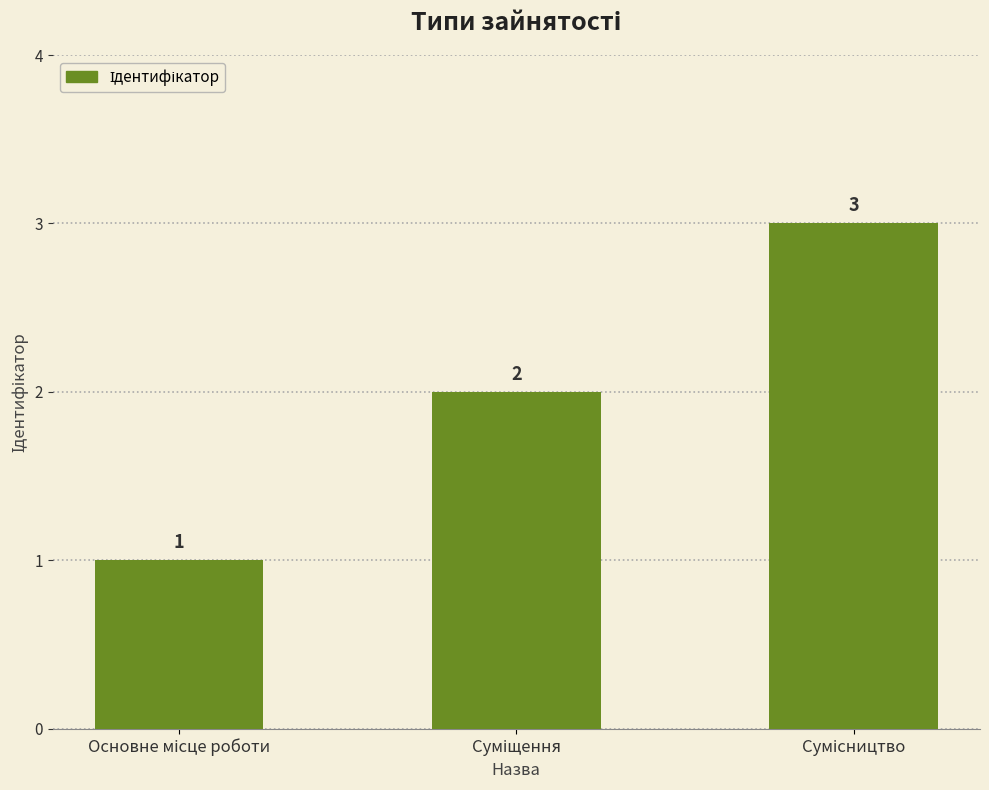

What is the value of the 1st bar from the left?

1